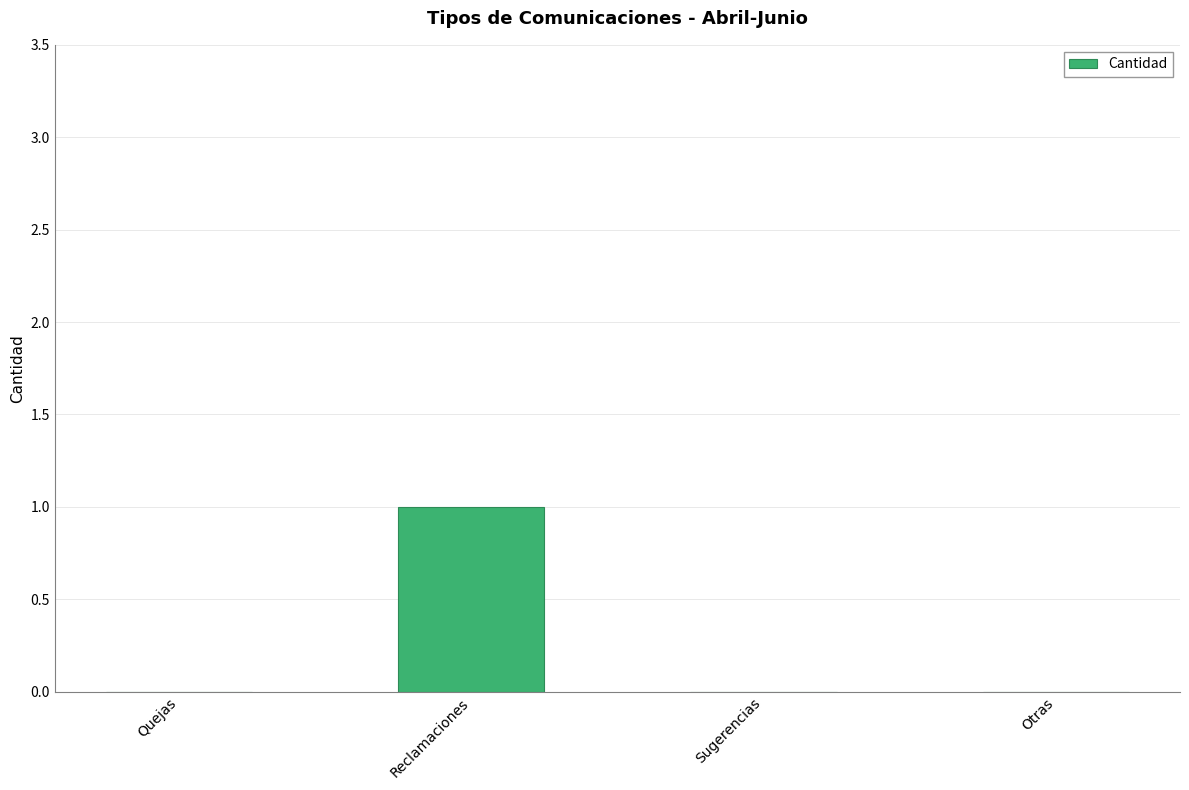

What is the sum of all values?

1